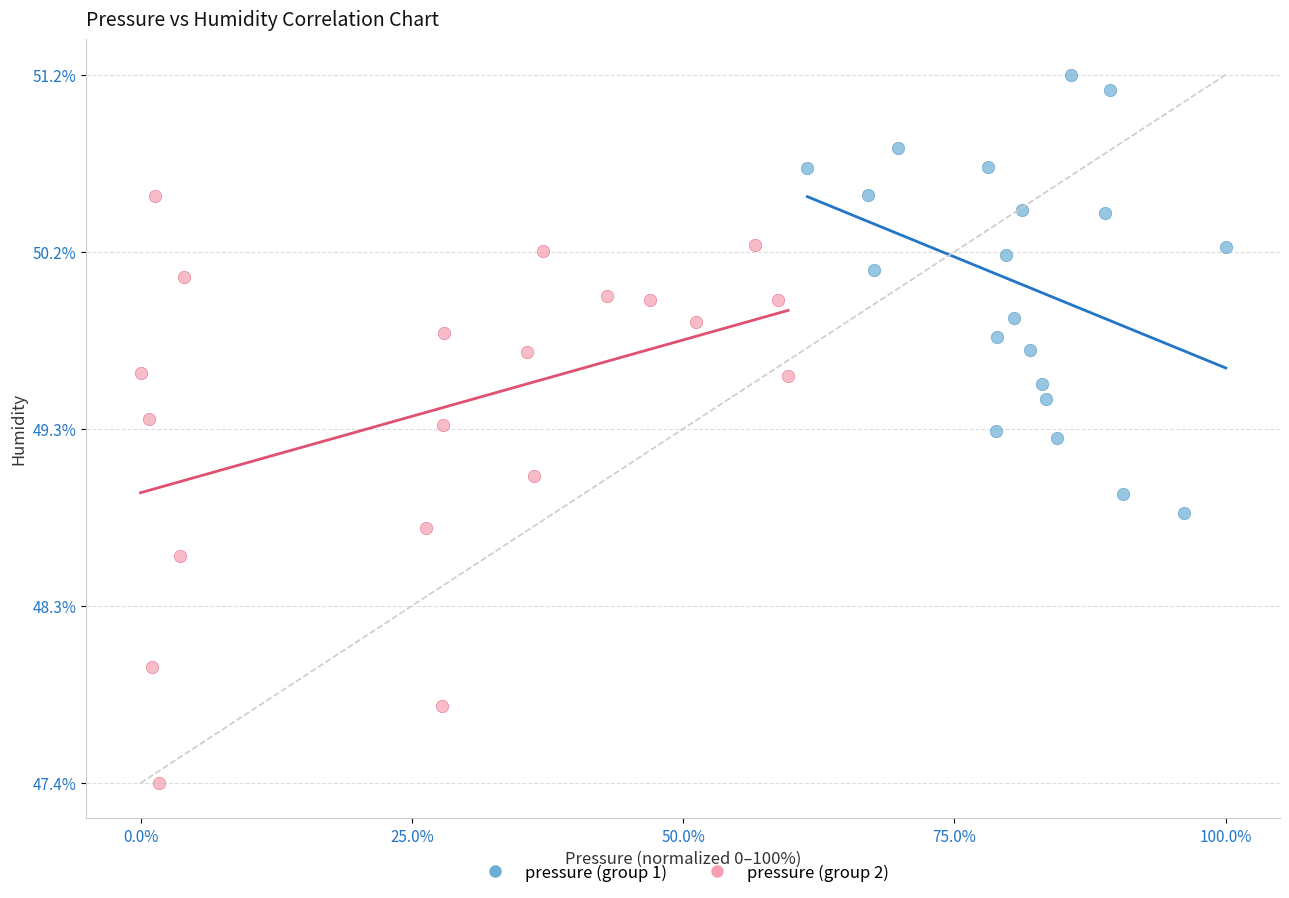

Which series contains the highest Y value?

pressure (group 1)